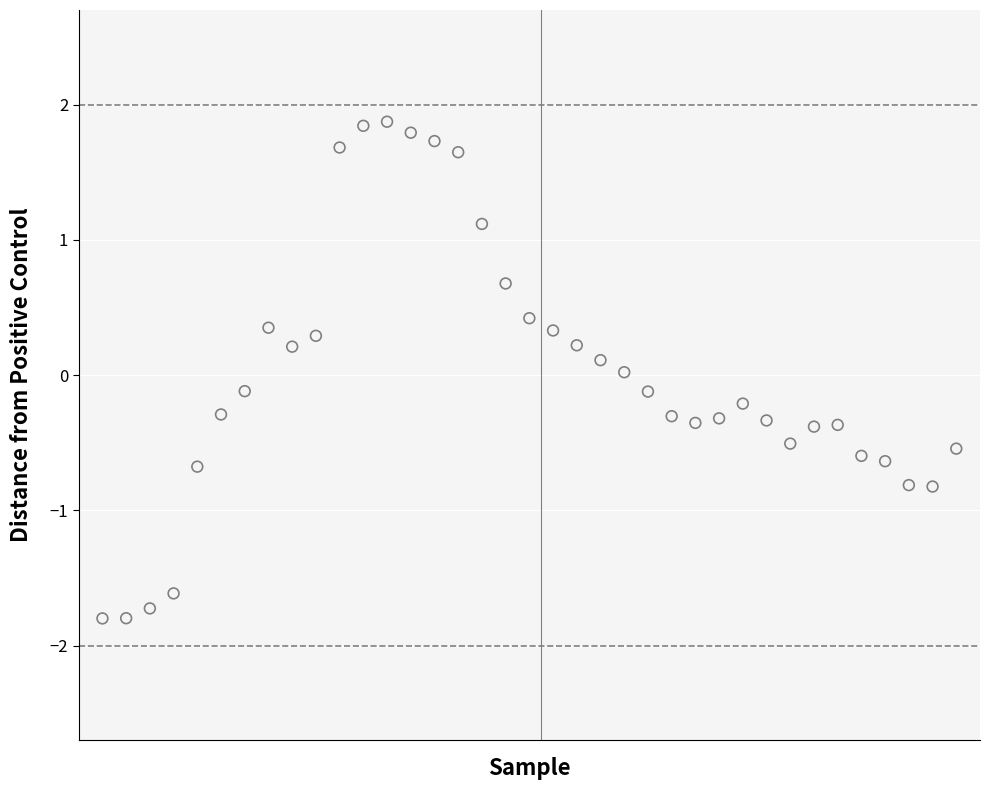

What is the range of Y values (max minus min)?

3.7